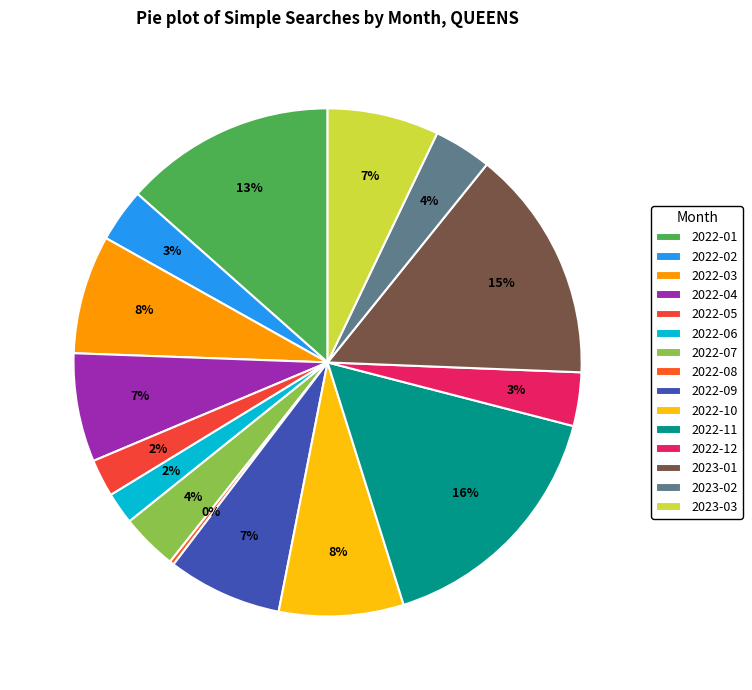

Which slice is the largest?

2022-11